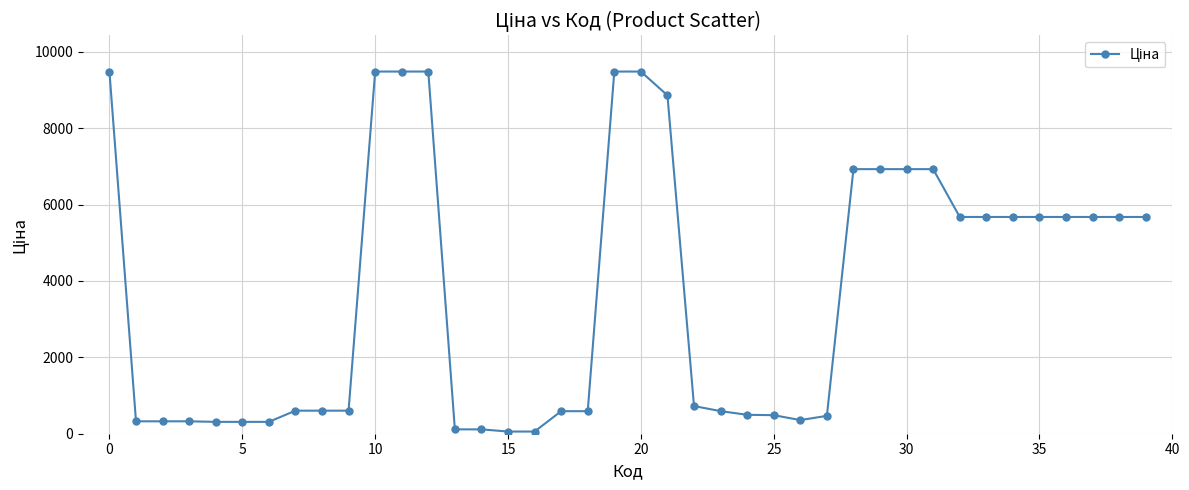

What is the value of the 9th point from the left?

603.7